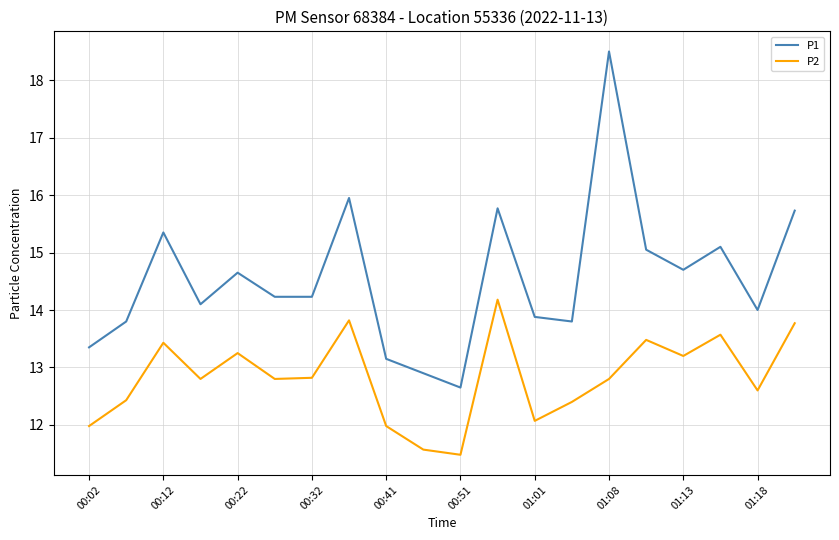

True or false: P1 and P2 intersect in this chart.

False